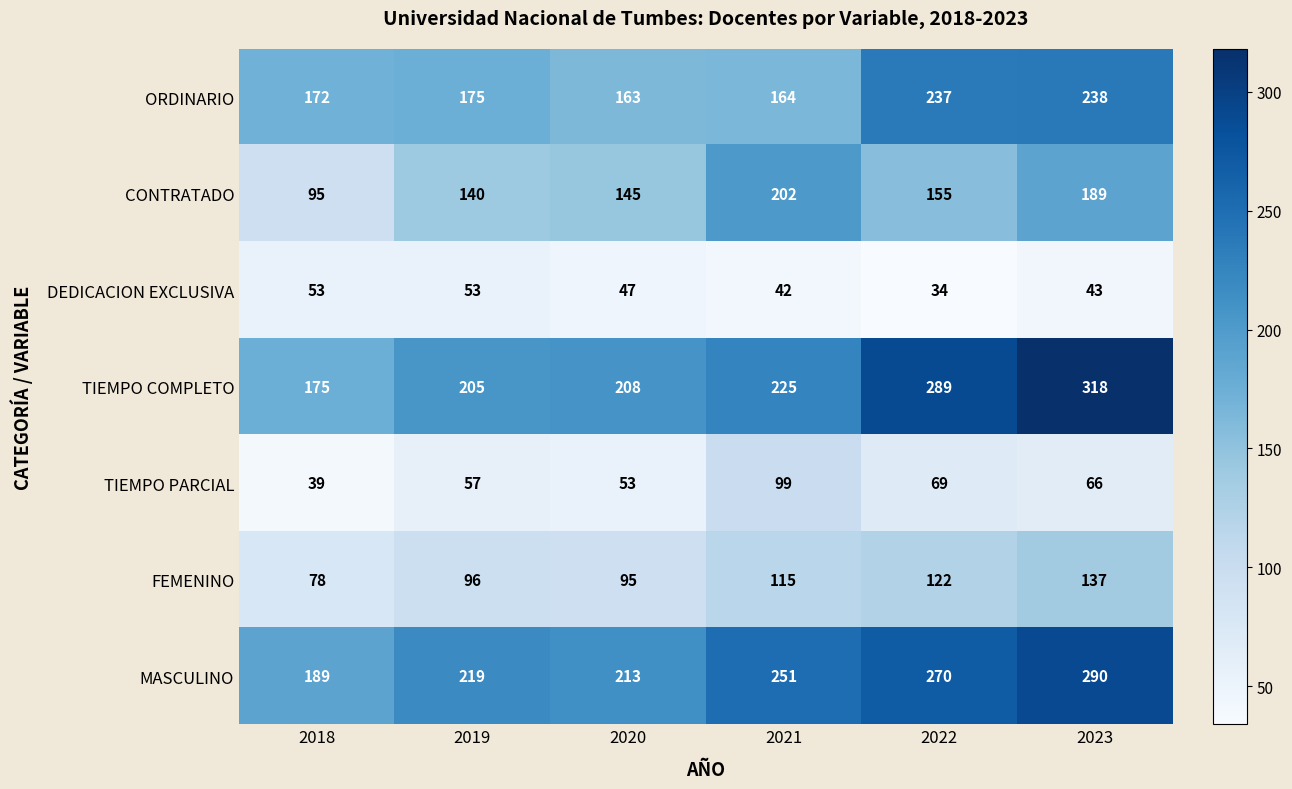

The value of FEMENINO at 2020 is 95. True or false?

True